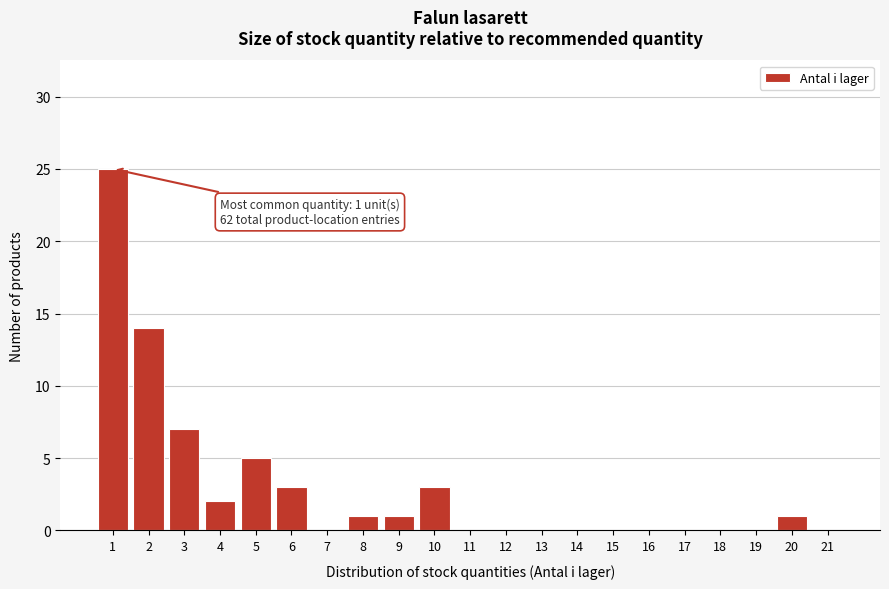

Which range on the x-axis has the tallest bar?

0.5 to 1.5